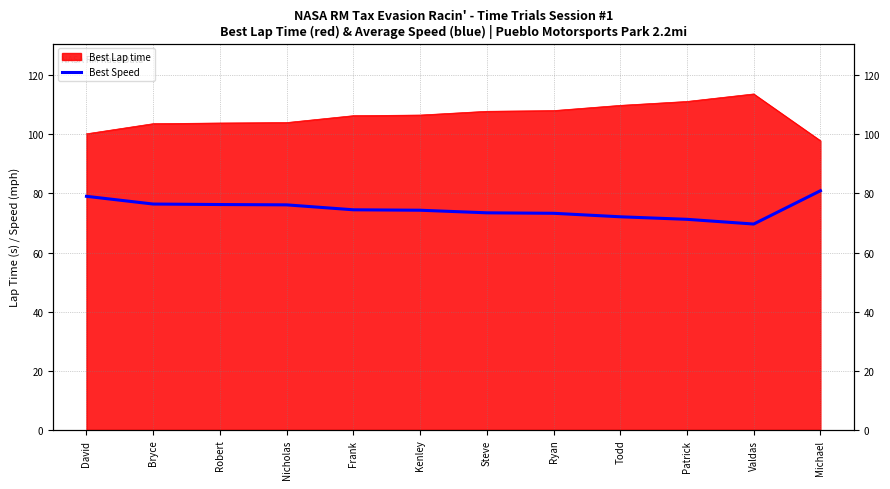

What is the label of the 12th point from the left?

Michael